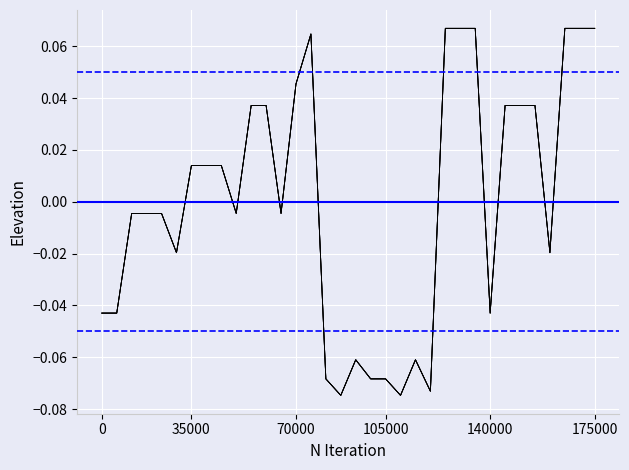

What is the label of the 12th point from the right?

22